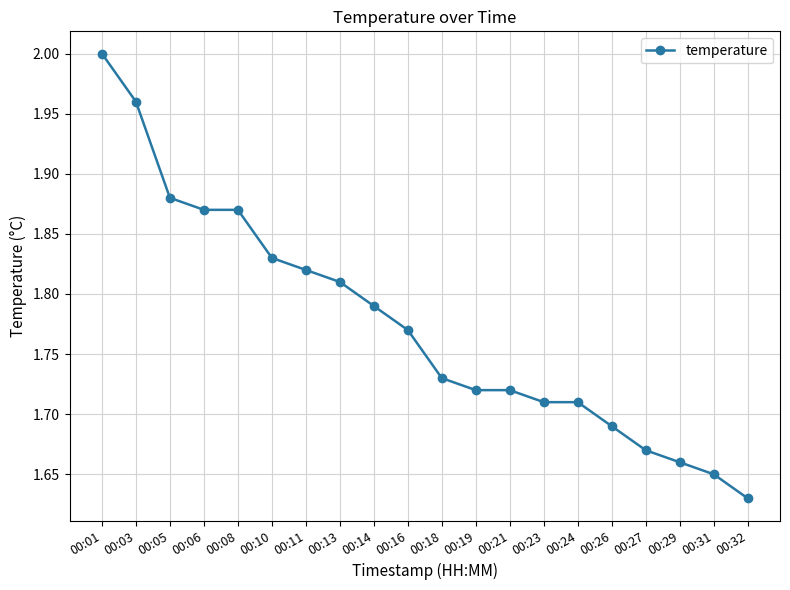

What is the sum of all values?

35.5